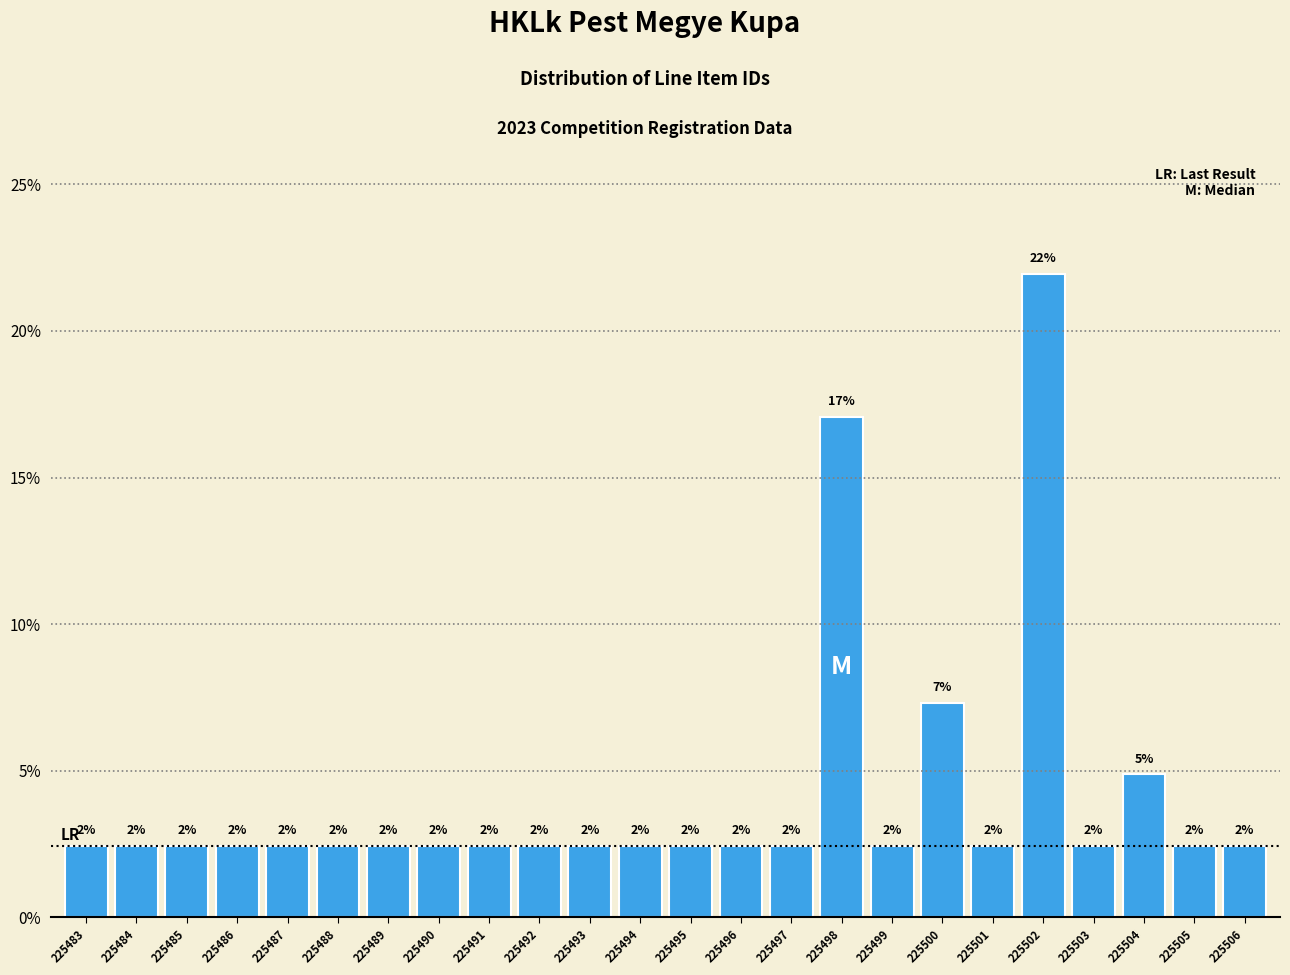

How many bars are there in total?

24